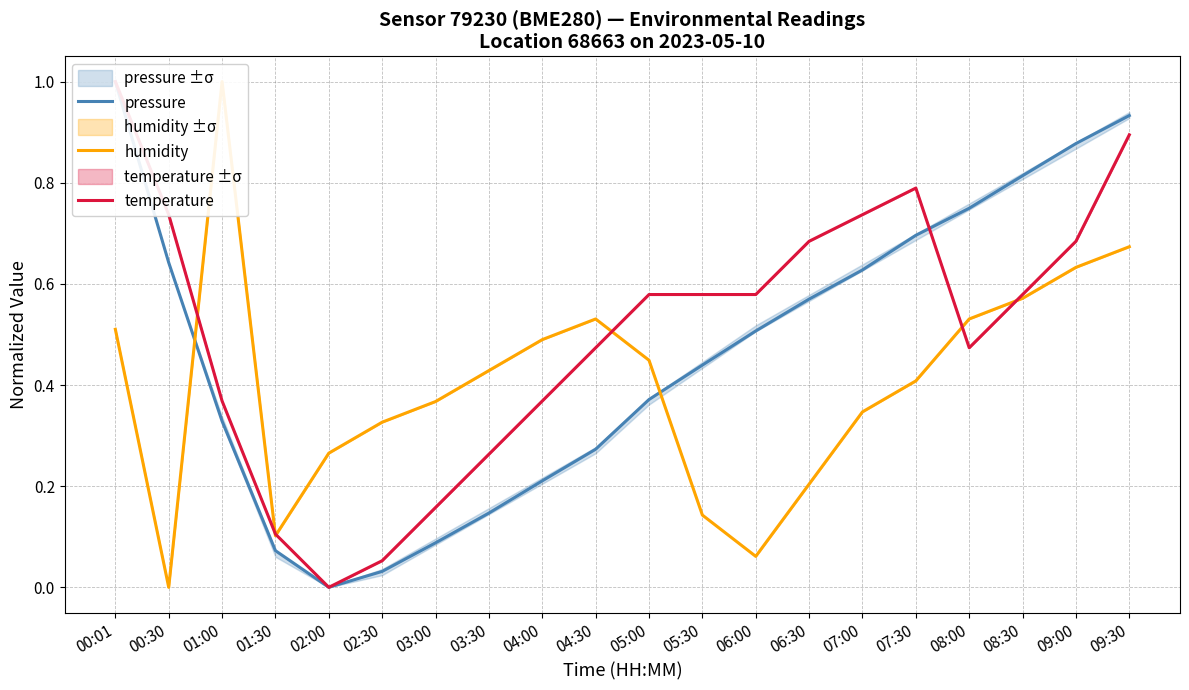

Rank the series by their maximum value, from highest to lowest.

pressure, humidity, temperature